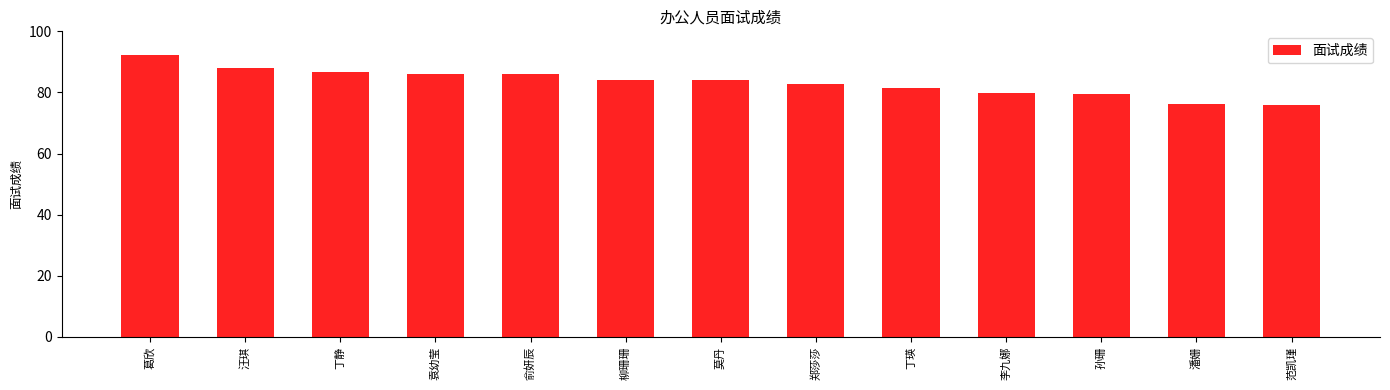

What is the average value?

83.3